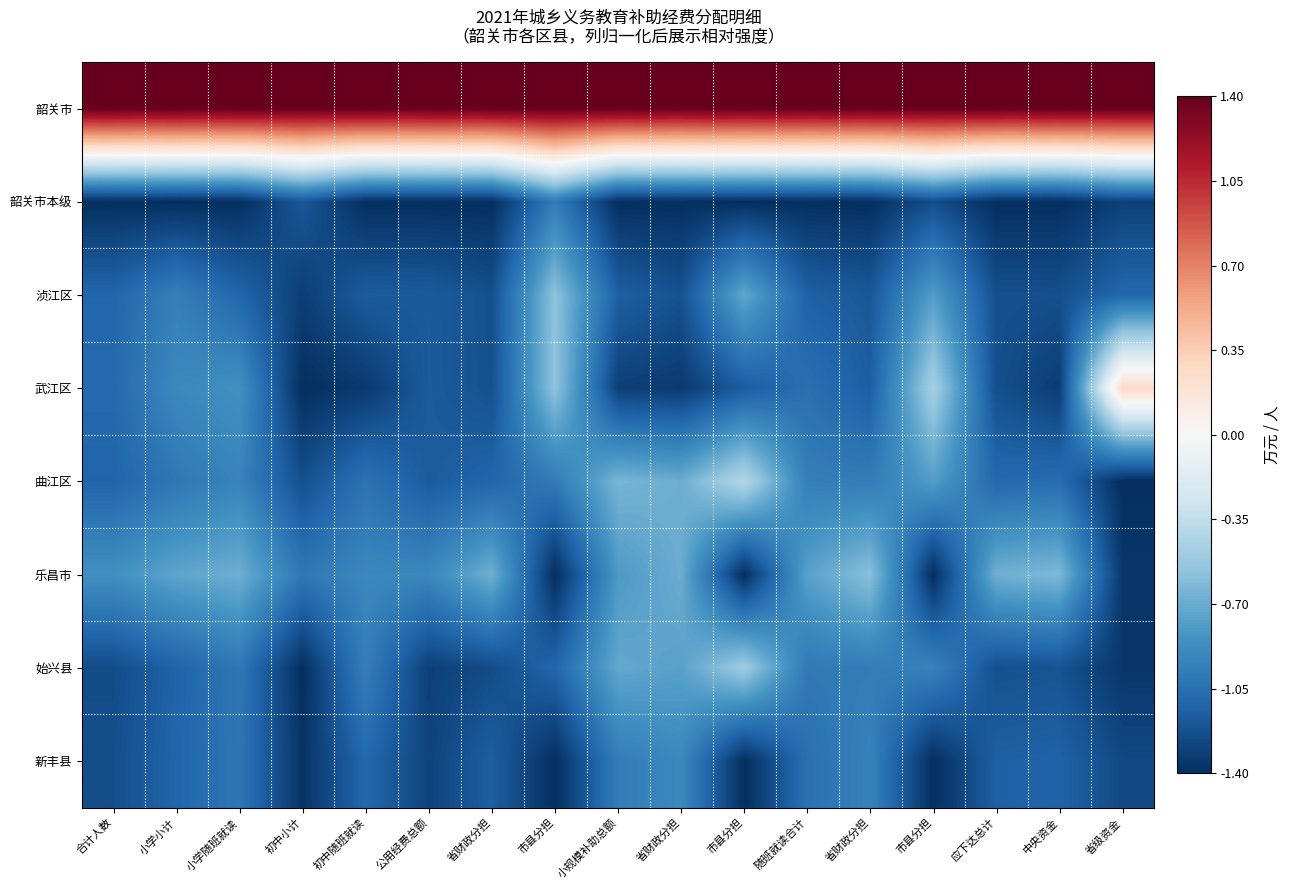

Reading left to right, list all the values displayed in this chart.

韶关市: 合计人数=1.4	小学小计=1.4	小学随班就读=1.4	初中小计=1.4	初中随班就读=1.4	公用经费总额=1.4	省财政分担=1.4	市县分担=1.4	小规模补助总额=1.4	省财政分担=1.4	市县分担=1.4	随班就读合计=1.4	省财政分担=1.4	市县分担=1.4	应下达总计=1.4	中央资金=1.4	省级资金=1.4
韶关市本级: 合计人数=-1.4	小学小计=-1.4	小学随班就读=-1.4	初中小计=-1.2	初中随班就读=-1.4	公用经费总额=-1.4	省财政分担=-1.4	市县分担=-1.0	小规模补助总额=-1.4	省财政分担=-1.4	市县分担=-1.4	随班就读合计=-1.4	省财政分担=-1.4	市县分担=-1.2	应下达总计=-1.4	中央资金=-1.4	省级资金=-1.3
浈江区: 合计人数=-1.1	小学小计=-1.0	小学随班就读=-1.1	初中小计=-1.3	初中随班就读=-1.2	公用经费总额=-1.2	省财政分担=-1.2	市县分担=-0.6	小规模补助总额=-1.1	省财政分担=-1.2	市县分担=-0.7	随班就读合计=-1.1	省财政分担=-1.2	市县分担=-0.8	应下达总计=-1.2	中央资金=-1.2	省级资金=-1.1
武江区: 合计人数=-1.1	小学小计=-0.9	小学随班就读=-0.9	初中小计=-1.4	初中随班就读=-1.3	公用经费总额=-1.2	省财政分担=-1.2	市县分担=-0.6	小规模补助总额=-1.3	省财政分担=-1.3	市县分担=-1.2	随班就读合计=-1.0	省财政分担=-1.2	市县分担=-0.5	应下达总计=-1.2	中央资金=-1.3	省级资金=0.3
曲江区: 合计人数=-1.1	小学小计=-1.0	小学随班就读=-0.9	初中小计=-1.2	初中随班就读=-1.0	公用经费总额=-1.2	省财政分担=-1.1	市县分担=-1.0	小规模补助总额=-0.6	省财政分担=-0.7	市县分担=-0.4	随班就读合计=-1.0	省财政分担=-1.0	市县分担=-0.8	应下达总计=-1.1	中央资金=-1.1	省级资金=-1.4
乐昌市: 合计人数=-0.9	小学小计=-0.7	小学随班就读=-0.7	初中小计=-1.0	初中随班就读=-0.9	公用经费总额=-0.9	省财政分担=-0.7	市县分担=-1.4	小规模补助总额=-0.8	省财政分担=-0.7	市县分担=-1.4	随班就读合计=-0.8	省财政分担=-0.6	市县分担=-1.4	应下达总计=-0.7	中央资金=-0.6	省级资金=-1.4
始兴县: 合计人数=-1.3	小学小计=-1.1	小学随班就读=-1.0	初中小计=-1.4	初中随班就读=-1.0	公用经费总额=-1.3	省财政分担=-1.3	市县分担=-1.1	小规模补助总额=-0.7	省财政分担=-0.8	市县分担=-0.5	随班就读合计=-1.0	省财政分担=-1.0	市县分担=-0.9	应下达总计=-1.2	中央资金=-1.2	省级资金=-1.4
新丰县: 合计人数=-1.2	小学小计=-1.1	小学随班就读=-1.0	初中小计=-1.4	初中随班就读=-1.1	公用经费总额=-1.3	省财政分担=-1.2	市县分担=-1.4	小规模补助总额=-1.0	省财政分担=-0.9	市县分担=-1.4	随班就读合计=-1.0	省财政分担=-0.9	市县分担=-1.4	应下达总计=-1.1	中央资金=-1.1	省级资金=-1.3